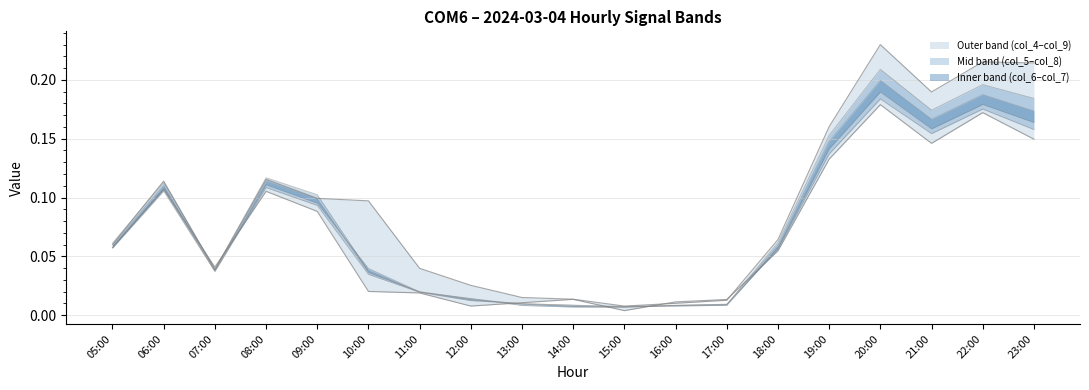

Where is col_6_line nearest to the value 0?

14:00